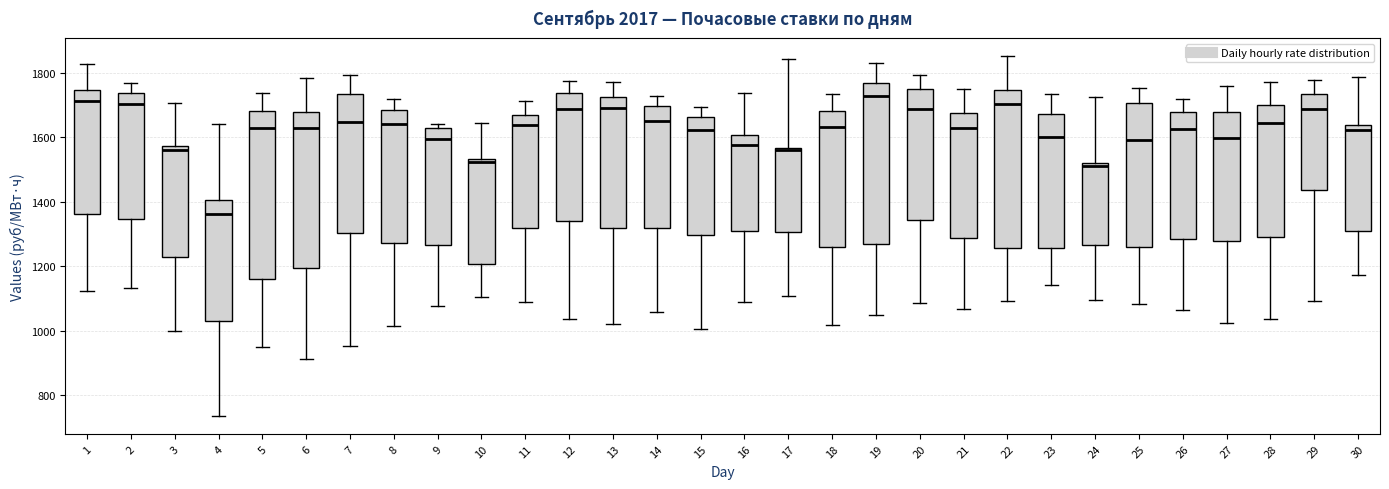

Where does the median line of the box at x = 4 sit on the y-axis? The values are not printed on the chart, so give them approximately, as read against the axis.

1360